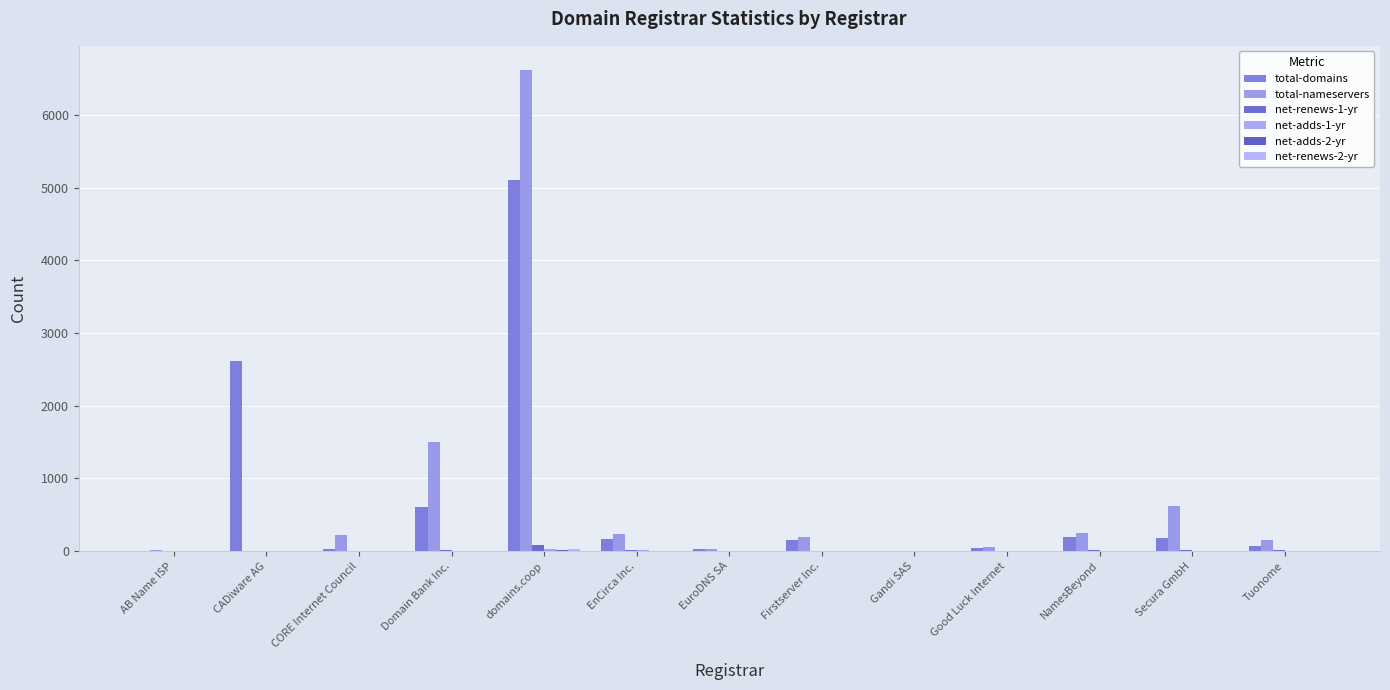

Reading right to left, list all the values displayed in this chart.

total-domains: Tuonome=76	Secura GmbH=180	NamesBeyond=190	Good Luck Internet=46	Gandi SAS=0	Firstserver Inc.=152	EuroDNS SA=30	EnCirca Inc.=173	domains.coop=5112	Domain Bank Inc.=608	CORE Internet Council=29	CADiware AG=2622	AB Name ISP=7
total-nameservers: Tuonome=148	Secura GmbH=617	NamesBeyond=252	Good Luck Internet=56	Gandi SAS=0	Firstserver Inc.=196	EuroDNS SA=26	EnCirca Inc.=230	domains.coop=6620	Domain Bank Inc.=1495	CORE Internet Council=228	CADiware AG=7	AB Name ISP=14
net-renews-1-yr: Tuonome=9	Secura GmbH=14	NamesBeyond=9	Good Luck Internet=0	Gandi SAS=0	Firstserver Inc.=8	EuroDNS SA=0	EnCirca Inc.=10	domains.coop=90	Domain Bank Inc.=11	CORE Internet Council=0	CADiware AG=0	AB Name ISP=0
net-adds-1-yr: Tuonome=0	Secura GmbH=0	NamesBeyond=1	Good Luck Internet=0	Gandi SAS=0	Firstserver Inc.=0	EuroDNS SA=0	EnCirca Inc.=11	domains.coop=34	Domain Bank Inc.=0	CORE Internet Council=0	CADiware AG=0	AB Name ISP=0
net-adds-2-yr: Tuonome=1	Secura GmbH=0	NamesBeyond=0	Good Luck Internet=0	Gandi SAS=0	Firstserver Inc.=1	EuroDNS SA=0	EnCirca Inc.=0	domains.coop=9	Domain Bank Inc.=2	CORE Internet Council=0	CADiware AG=0	AB Name ISP=0
net-renews-2-yr: Tuonome=0	Secura GmbH=1	NamesBeyond=0	Good Luck Internet=0	Gandi SAS=0	Firstserver Inc.=0	EuroDNS SA=0	EnCirca Inc.=1	domains.coop=26	Domain Bank Inc.=8	CORE Internet Council=0	CADiware AG=0	AB Name ISP=0